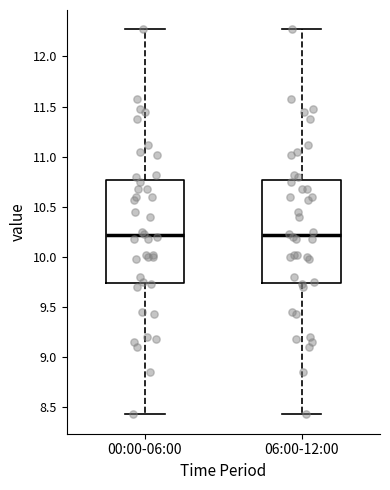

Reading left to right, transcribe this box plot: for each box, give where its median line is, the range the box spans, and where its two whiskers end, as read against the y-axis. The values are not printed on the chart, so give them approximately, as read against the axis.

00:00-06:00: median 10.20, box 9.75 to 10.75, whiskers 8.45 to 12.25
06:00-12:00: median 10.20, box 9.75 to 10.75, whiskers 8.45 to 12.25